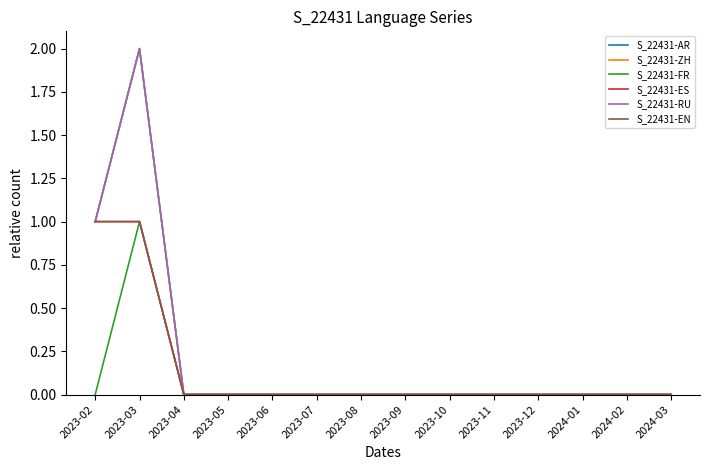

Is it true that S_22431-ES equals 0 at 2023-09?

True